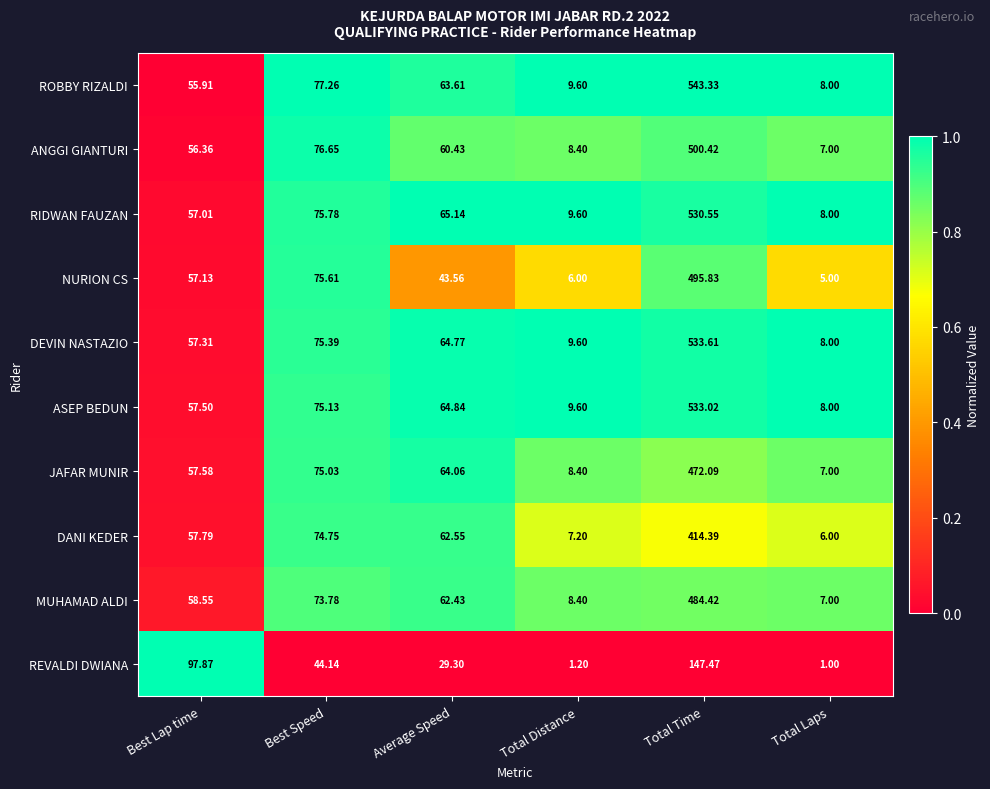

Between Best Lap time and Total Distance, which series saw the biggest shift?

REVALDI DWIANA